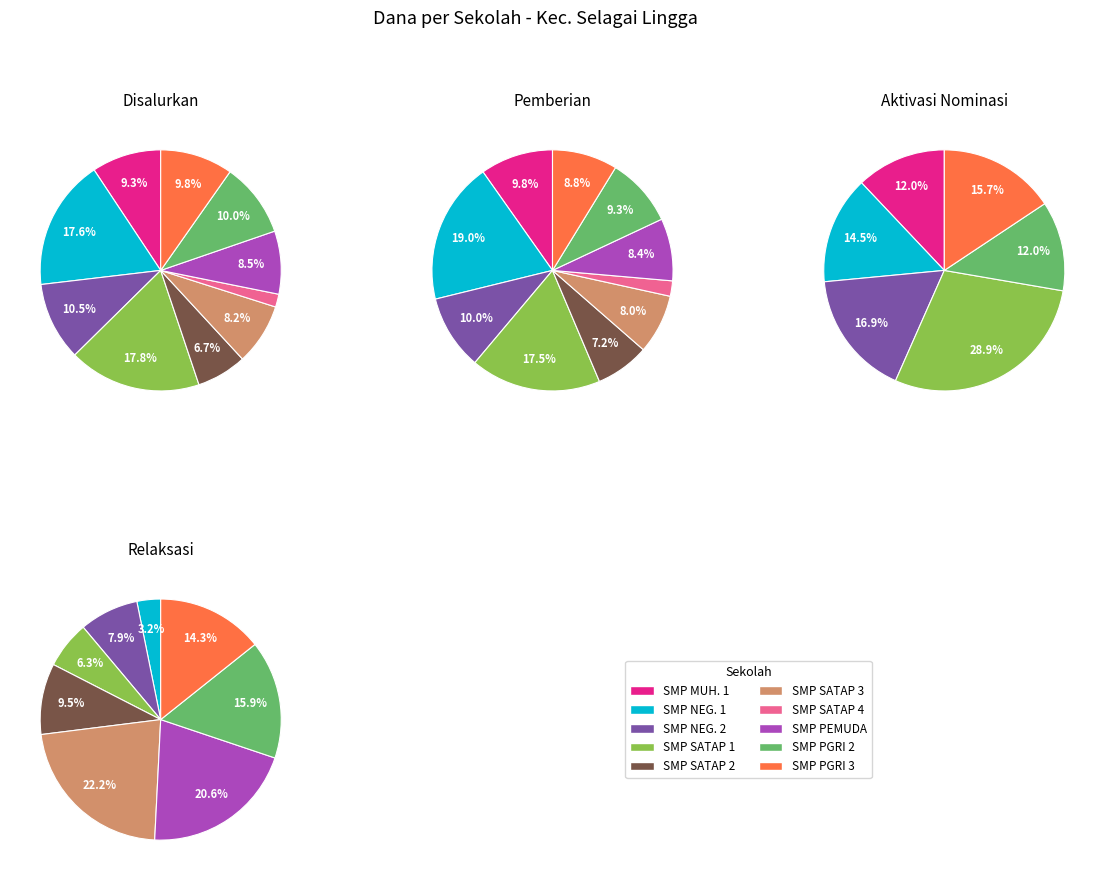

What is the largest slice in the pie chart?

SMP NEGERI SATU ATAP 1 SELAGAI LINGGA